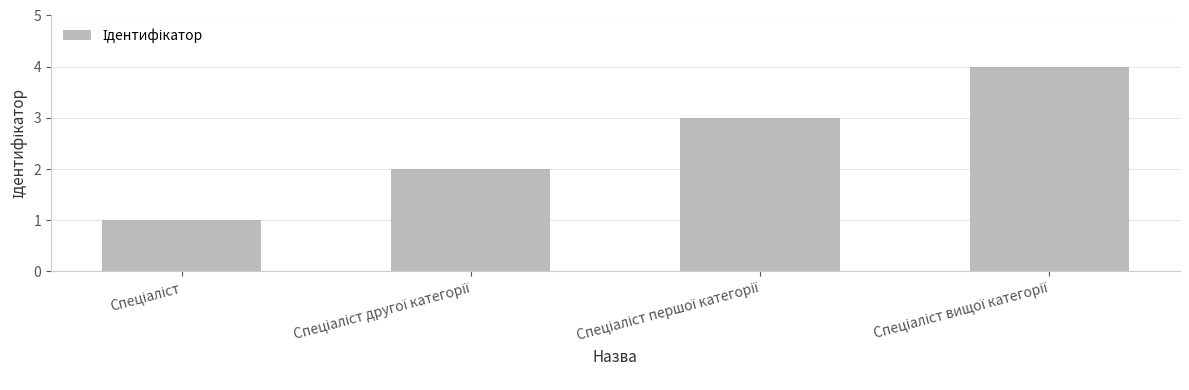

What is the maximum value shown in the chart?

4